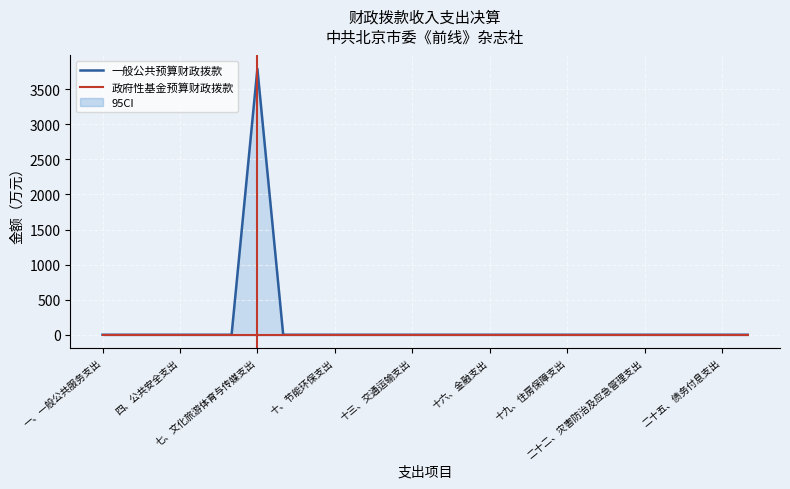

Is it true that 一般公共预算财政拨款 equals 0 at 十、节能环保支出?

True